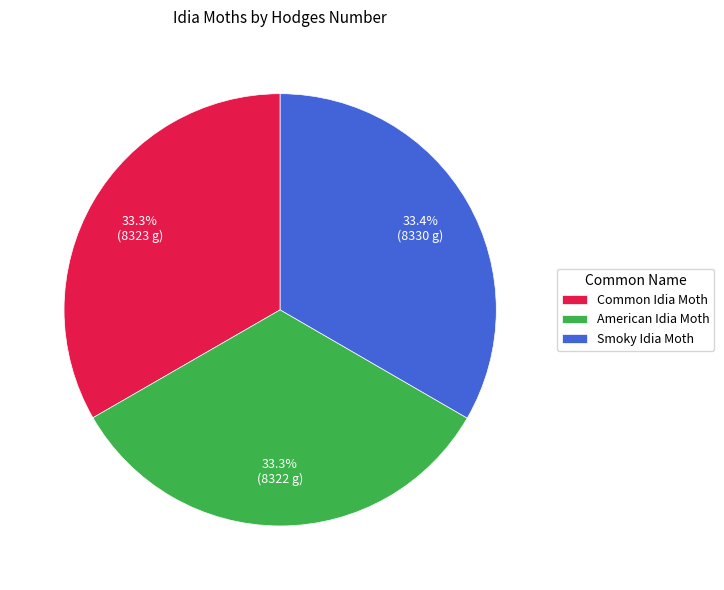

Is there any slice that represents more than half of the pie?

No